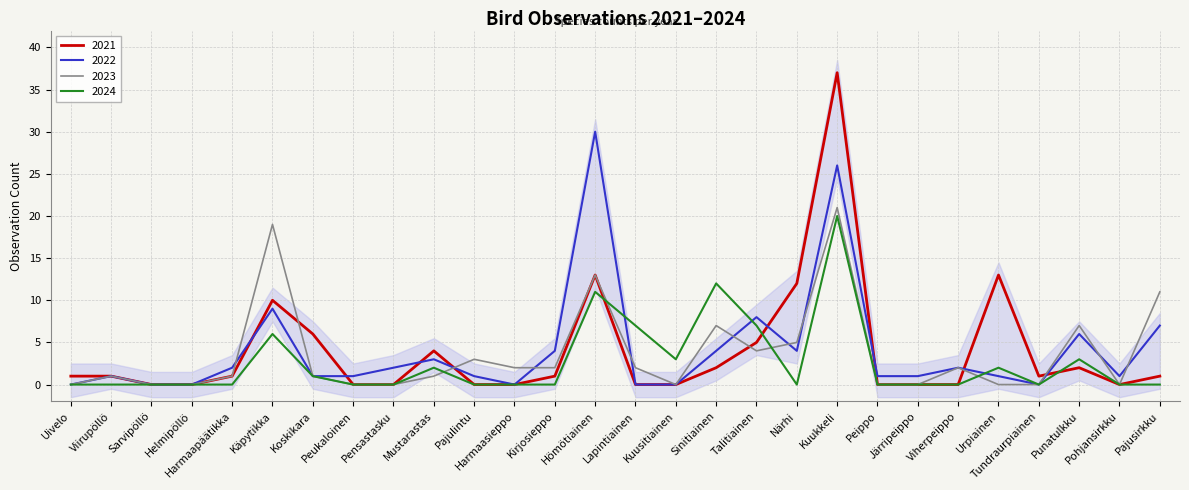

Which series has the largest range (max minus min)?

2021